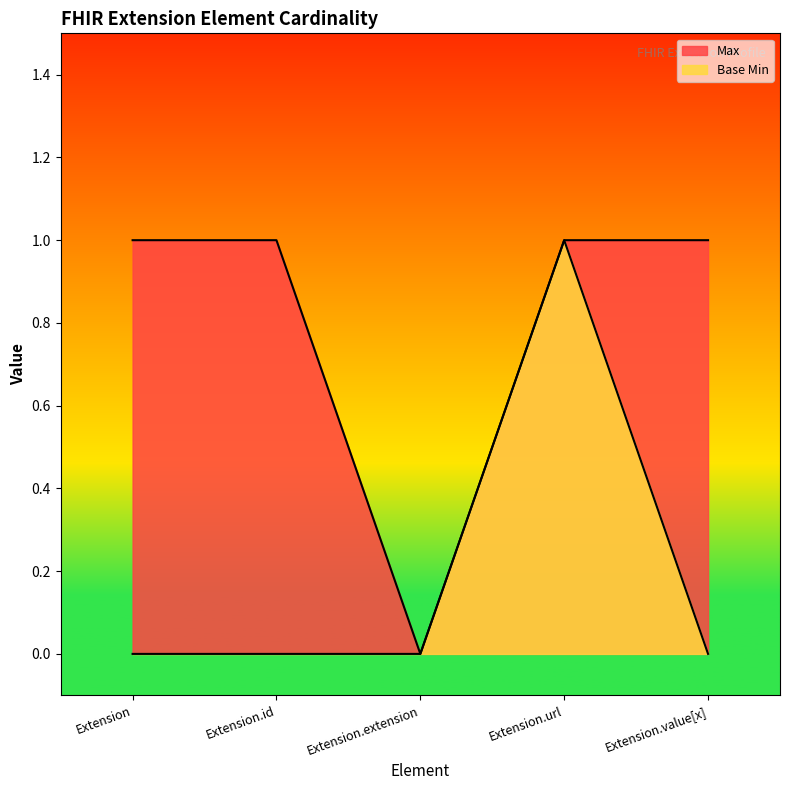

Reading right to left, what are all the values shown in this chart?

Max: Extension.value[x]=1	Extension.url=1	Extension.extension=0	Extension.id=1	Extension=1
Base Min: Extension.value[x]=0	Extension.url=1	Extension.extension=0	Extension.id=0	Extension=0